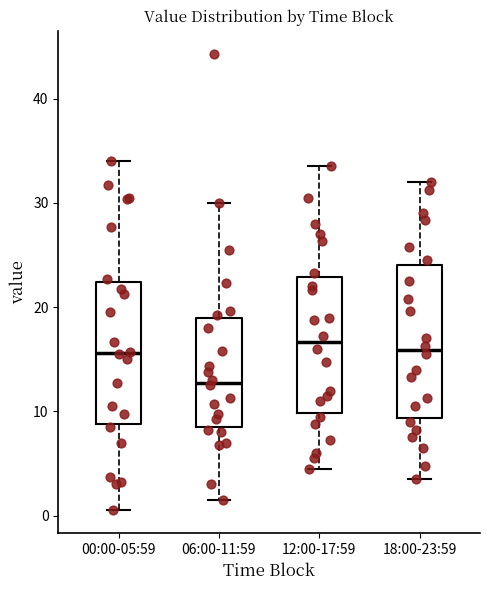

Which box's median line is the lowest?

06:00-11:59